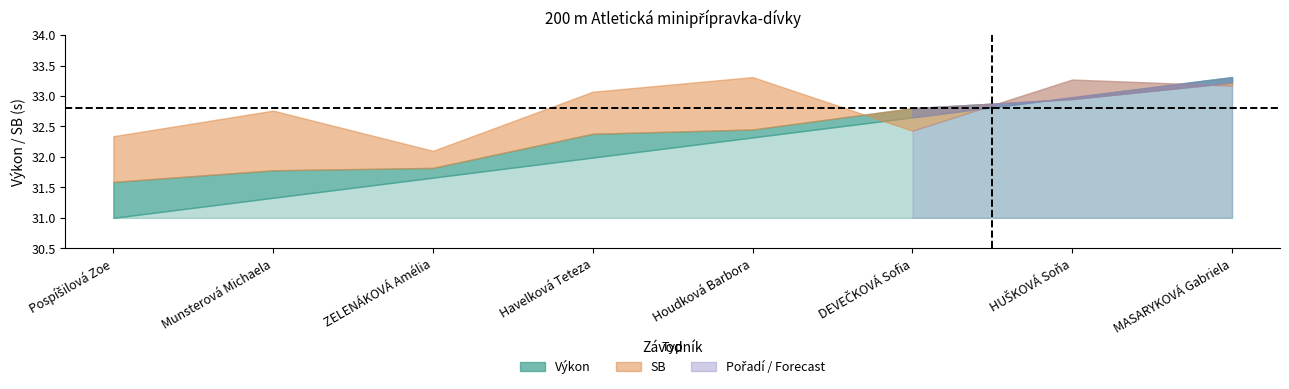

The value of Výkon at Pospíšilová Zoe is 31.6. True or false?

True